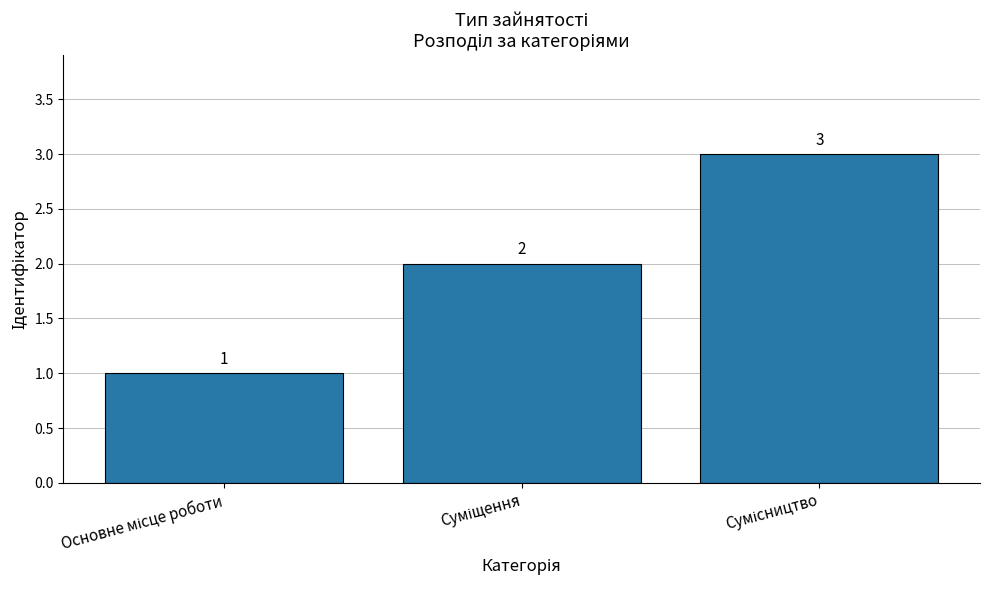

Does the chart contain any negative values?

No